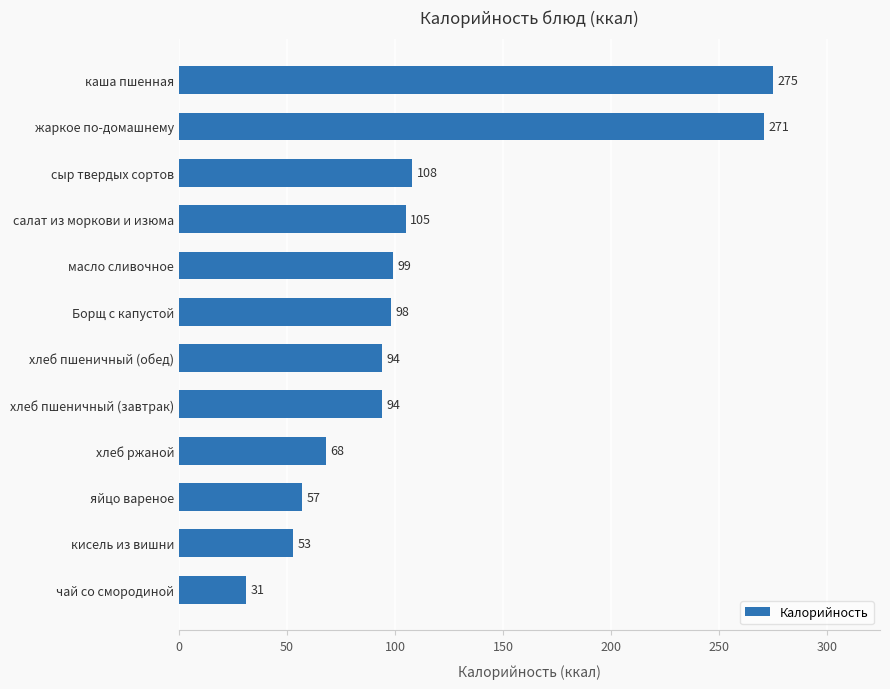

What is the change in value from масло сливочное to салат из моркови и изюма?

+6